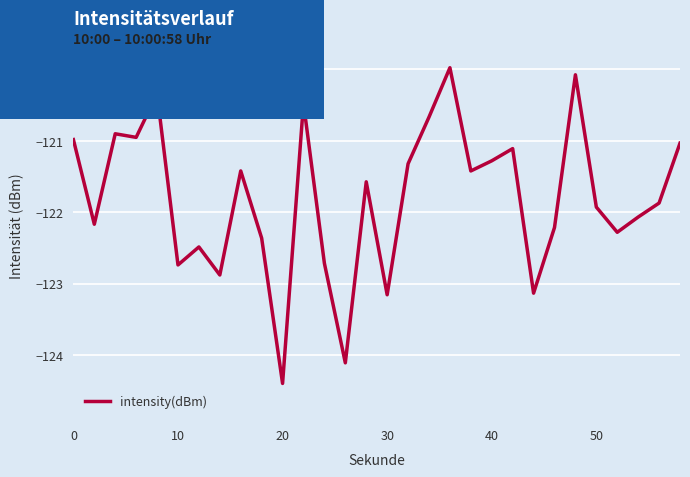

What is the difference between the maximum and minimum values?

4.4